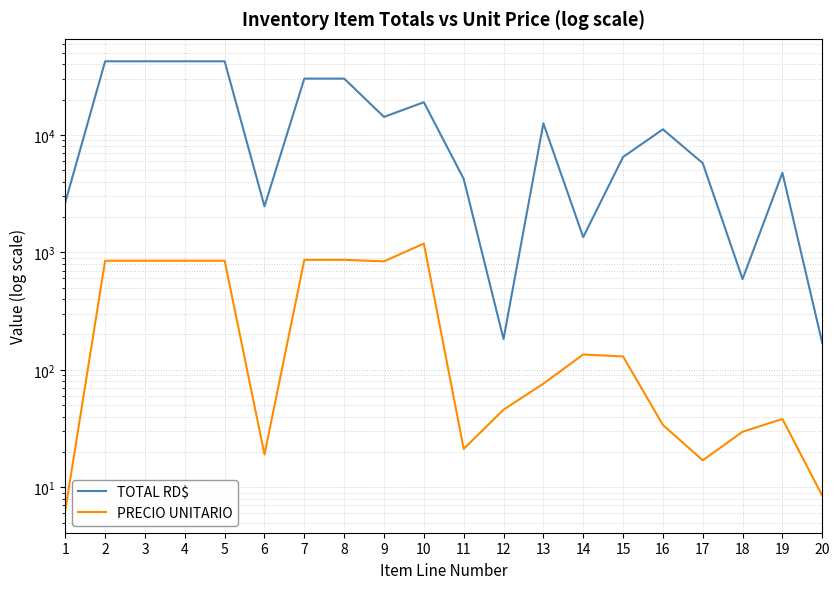

Which series has the largest range (max minus min)?

TOTAL RD$